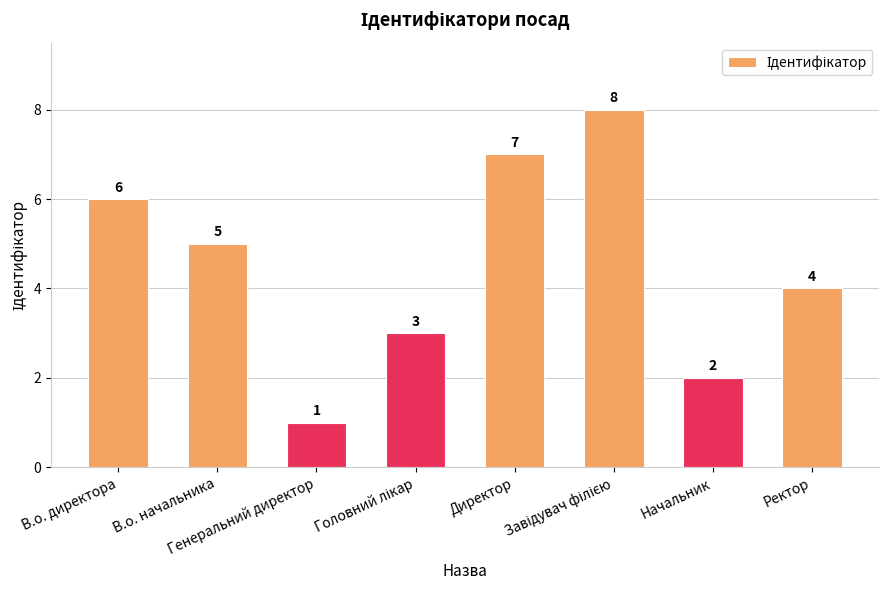

What is the difference between the maximum and minimum values?

7